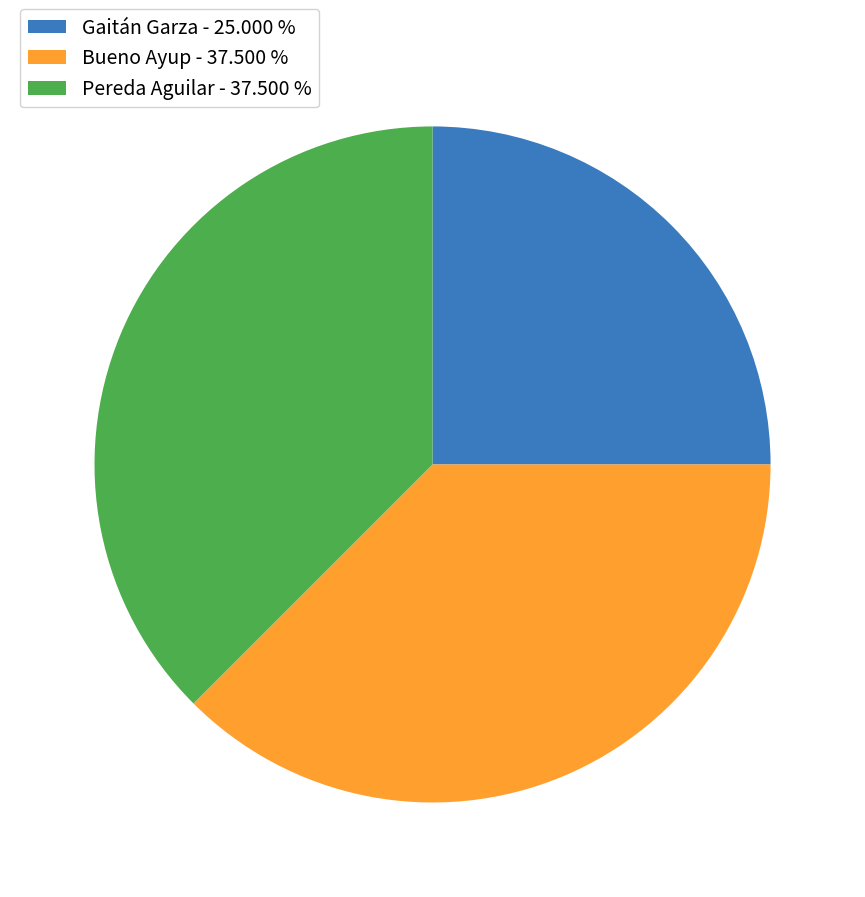

Count the number of slices in the pie.

3